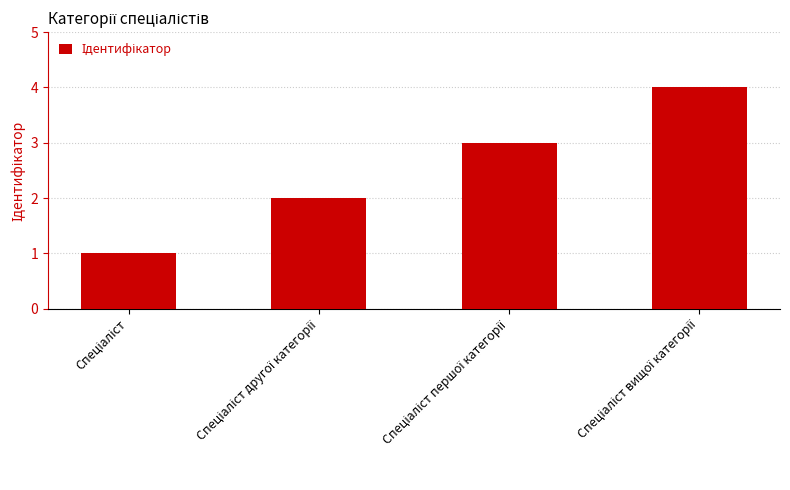

What is the greatest value displayed?

4